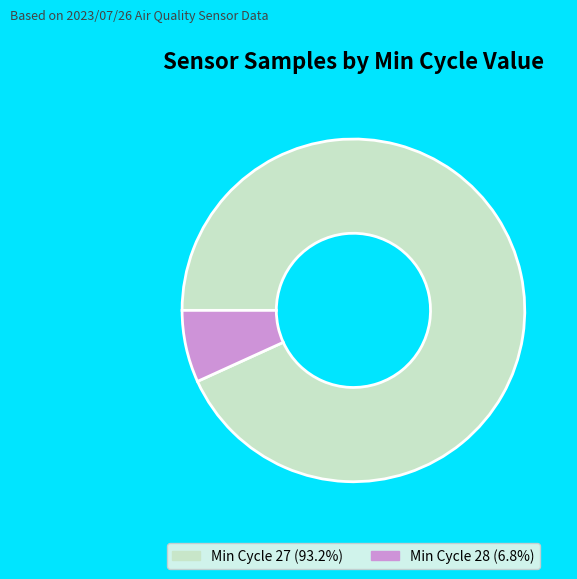

Is there any slice that represents more than half of the pie?

Yes